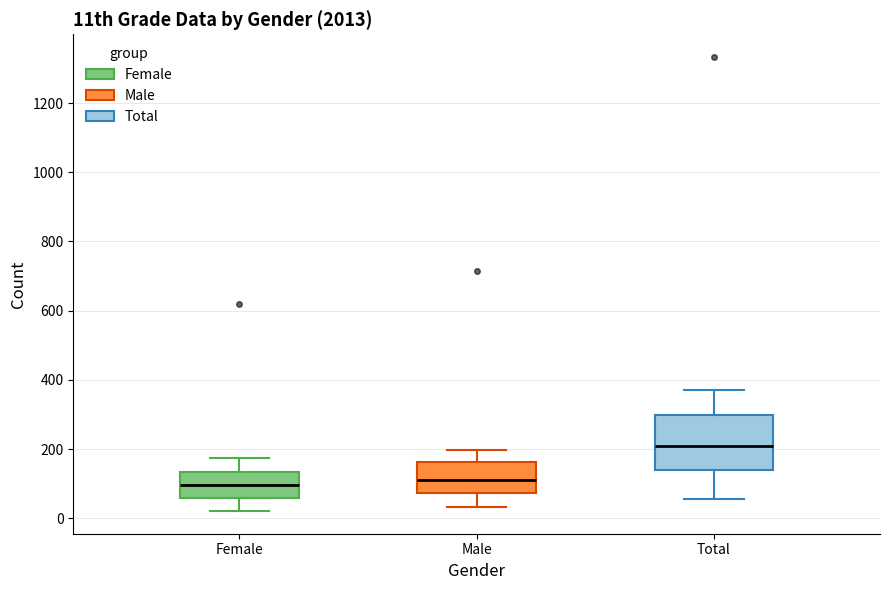

Reading left to right, transcribe this box plot: for each box, give where its median line is, the range the box spans, and where its two whiskers end, as read against the y-axis. The values are not printed on the chart, so give them approximately, as read against the axis.

Female: median 100, box 60 to 140, whiskers 20 to 180
Male: median 120, box 80 to 160, whiskers 40 to 200
Total: median 200, box 140 to 300, whiskers 60 to 380